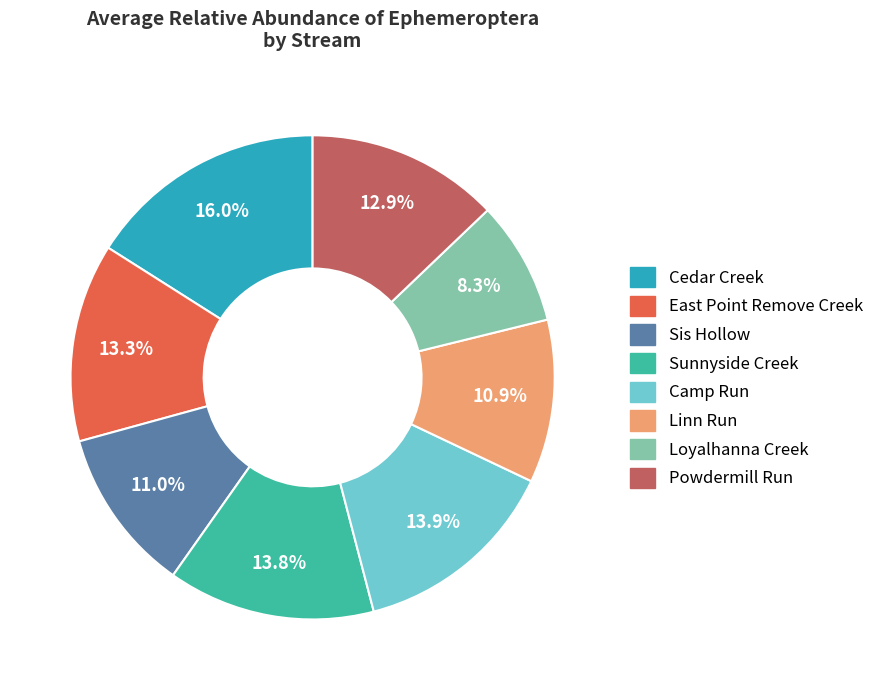

Is there any slice that represents more than half of the pie?

No